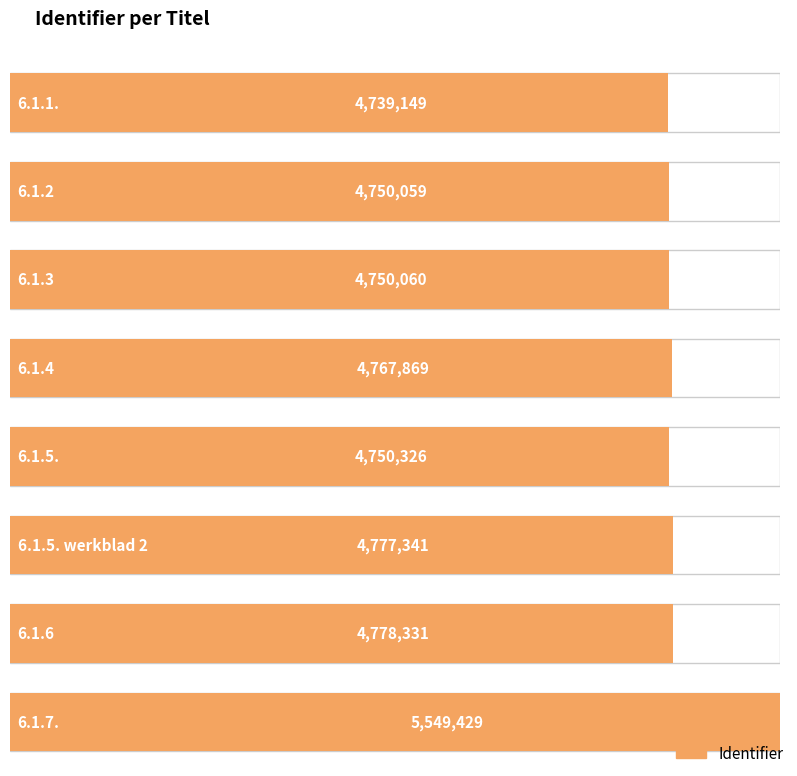

Reading left to right, list all the values displayed in this chart.

4739149	4750059	4750060	4767869	4750326	4777341	4778331	5549429